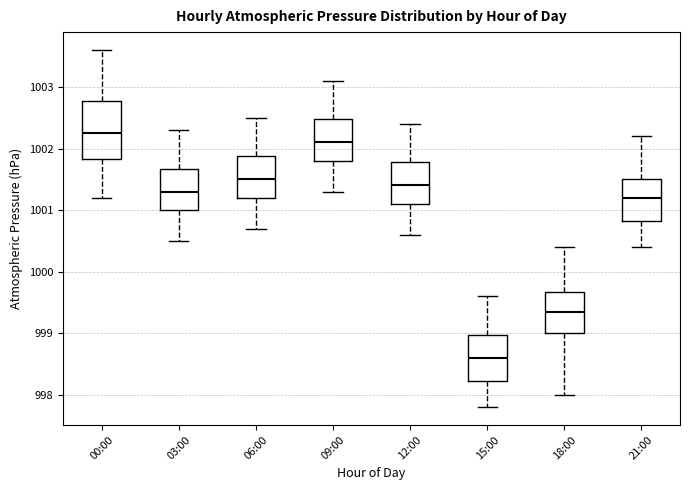

Which box's median line is the lowest?

15:00